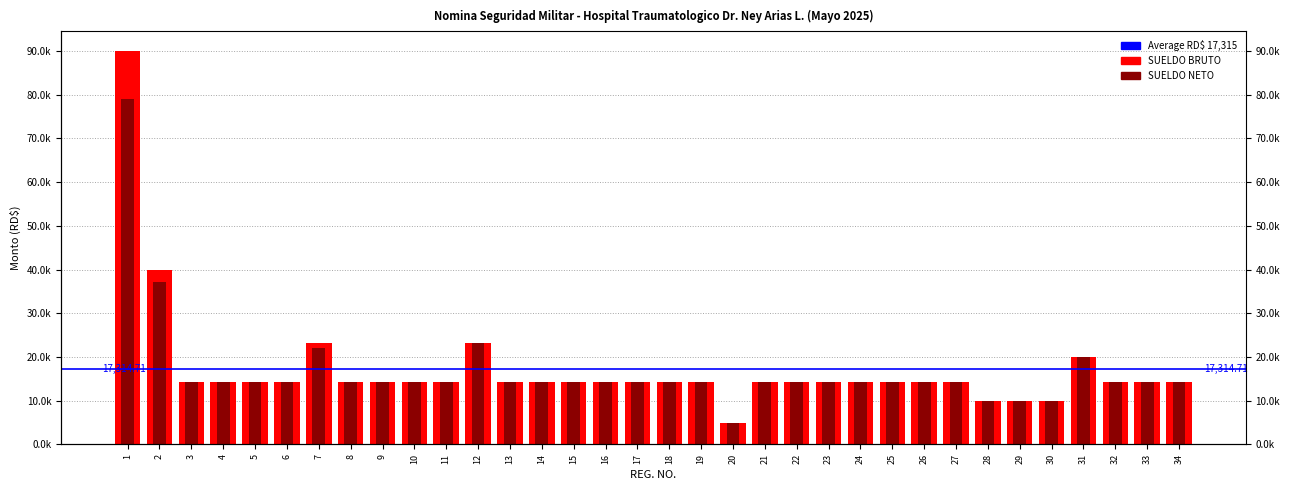

Which series has the largest total across all categories?

SUELDO BRUTO